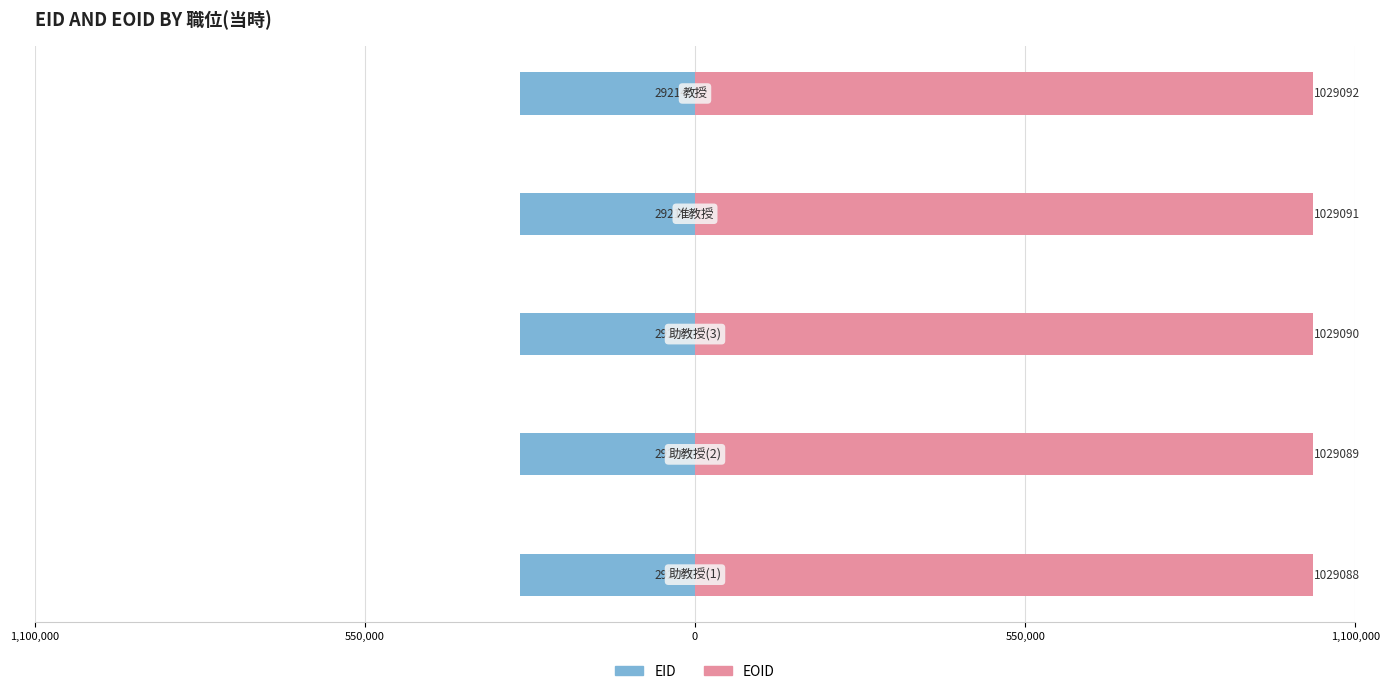

The value of EOID at 0 is 1503527. True or false?

False